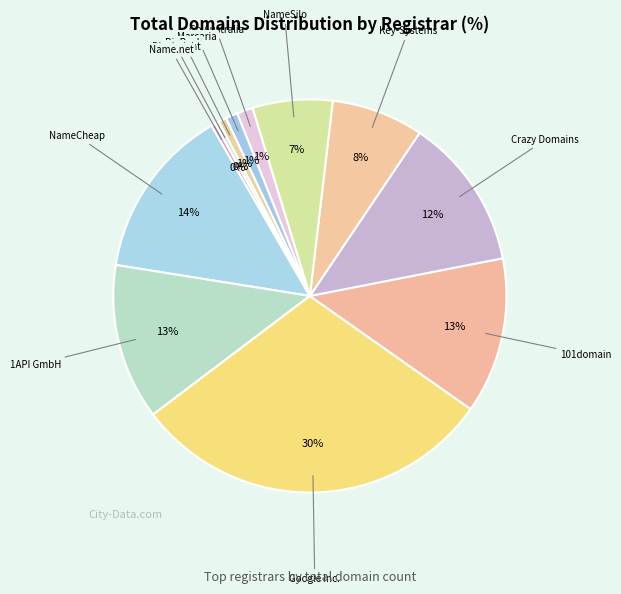

Rank the categories by value from lowest to highest.

Blacknight Internet, Name.net, Inc., BigRock Solutions, Marcaria.com, Go Australia Domains, NameSilo, LLC, Key-Systems, LLC, Crazy Domains FZ-LLC, 1API GmbH, 101domain GRS Limited, NameCheap, Inc., Google Inc.